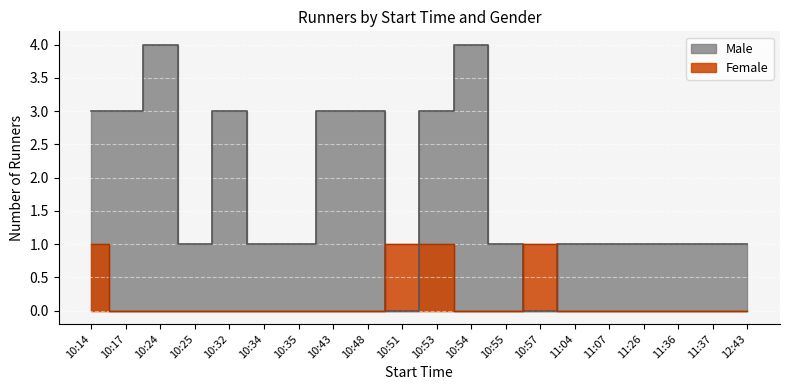

True or false: Female has a value of 2 at 11:36.

False